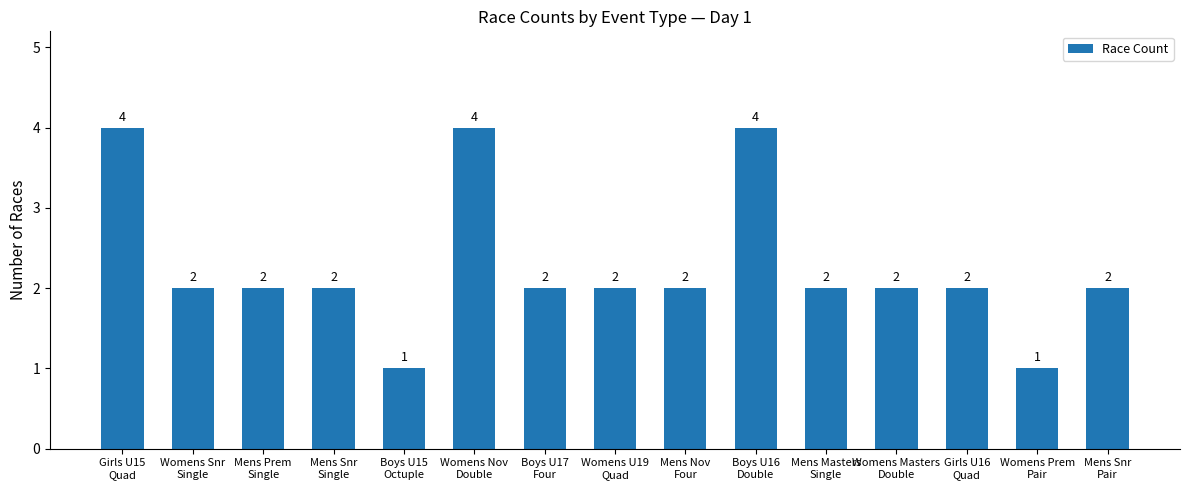

What is the difference between the maximum and minimum values?

3